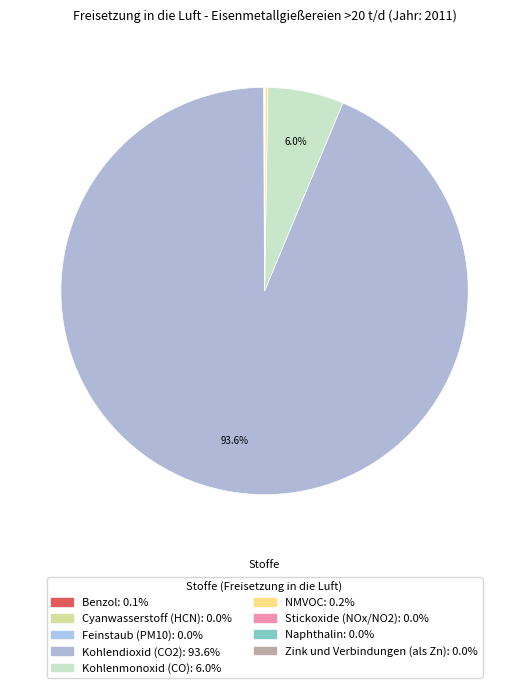

Is there any slice that represents more than half of the pie?

Yes